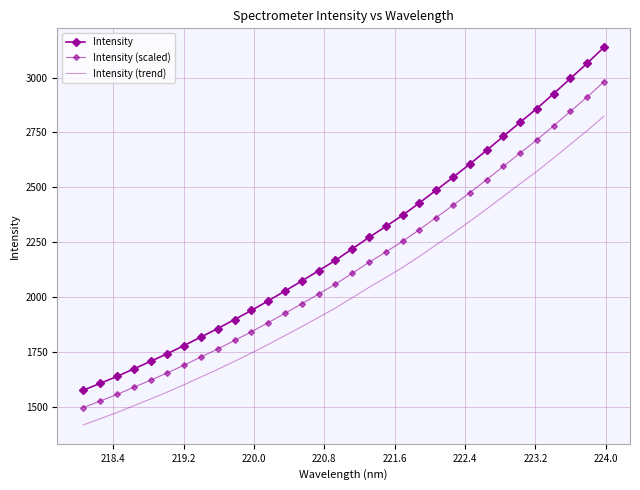

True or false: Intensity has more than 1 interior local peaks.

False